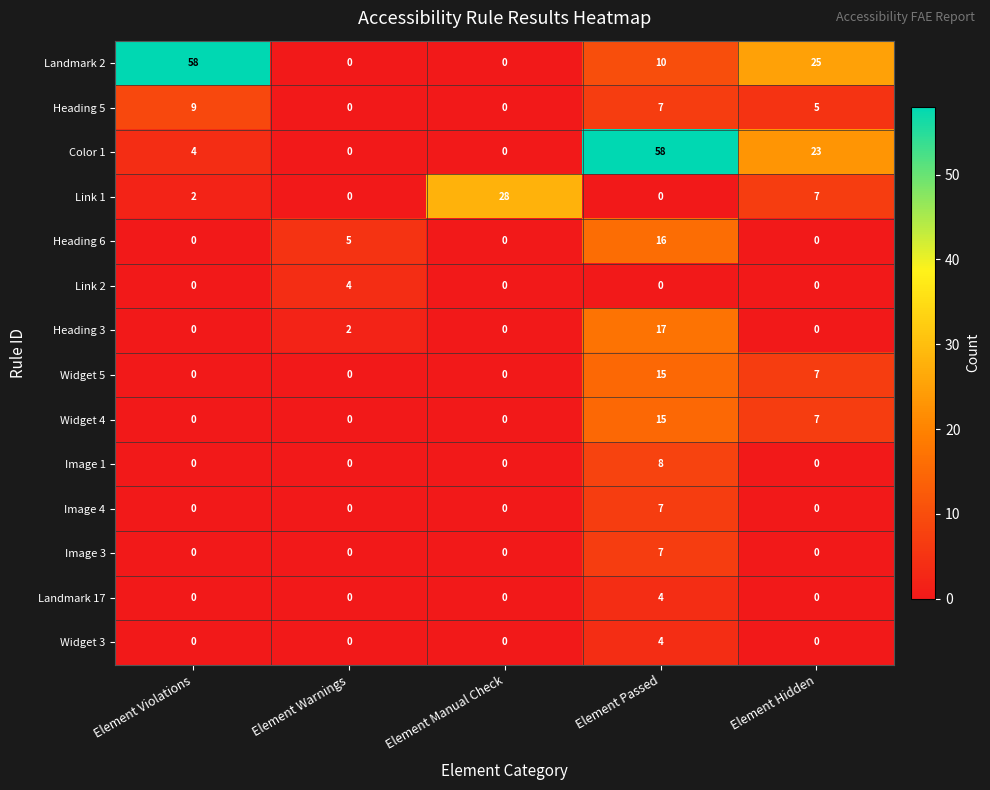

Is it true that Image 4 equals 5 at Element Violations?

False